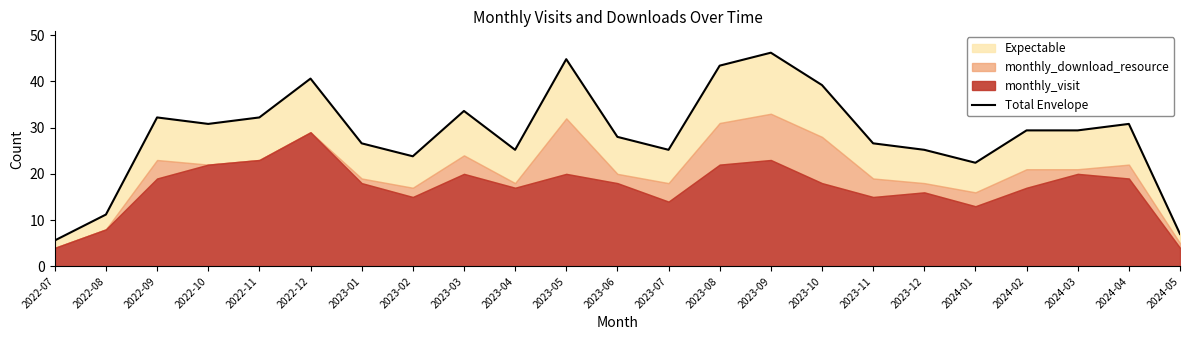

Which has a higher value, 2024-02 or 2024-04?

2024-04